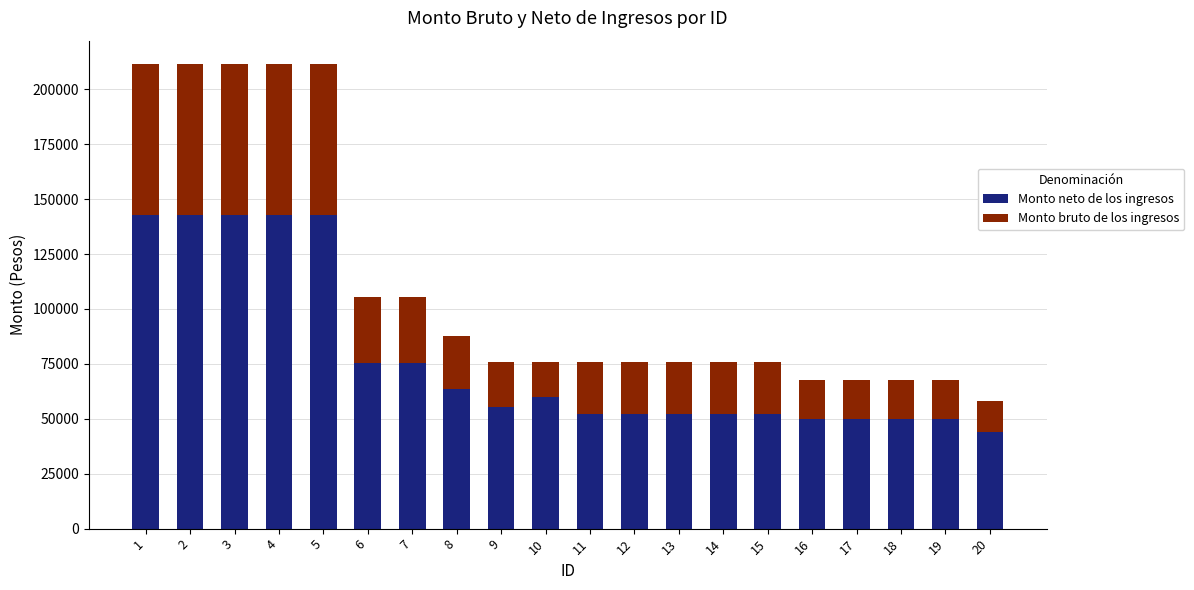

What is the difference between the Monto neto de los ingresos values at 14 and 3?

90488.3